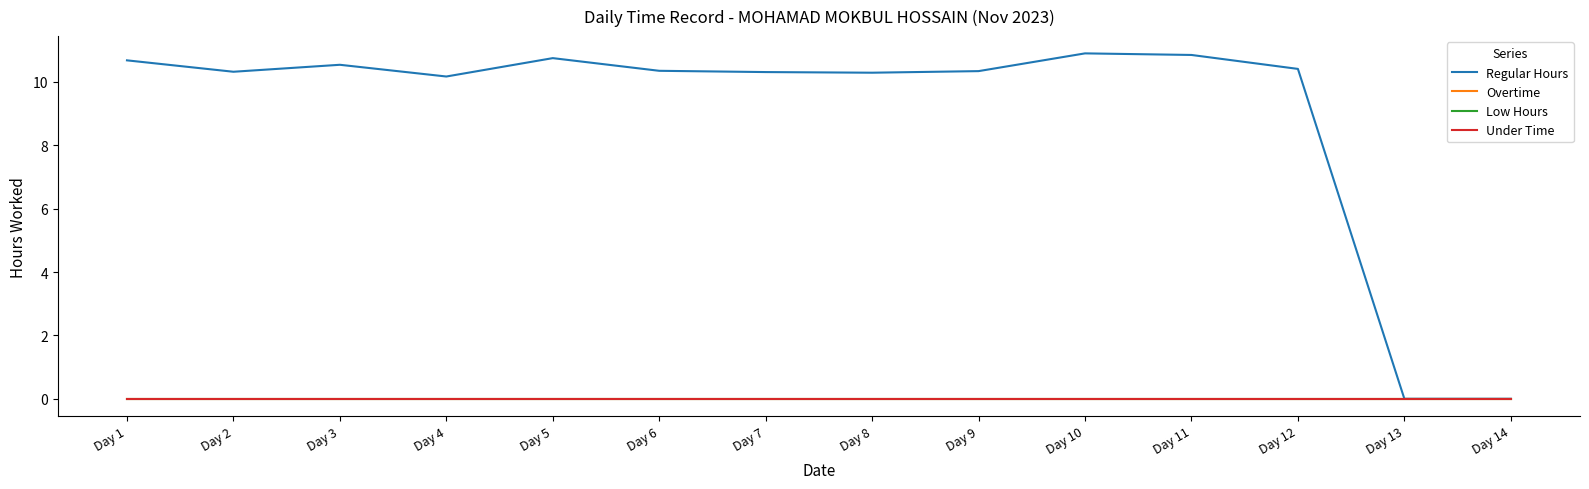

Between Day 1 and Day 3, which series saw the biggest shift?

Regular Hours